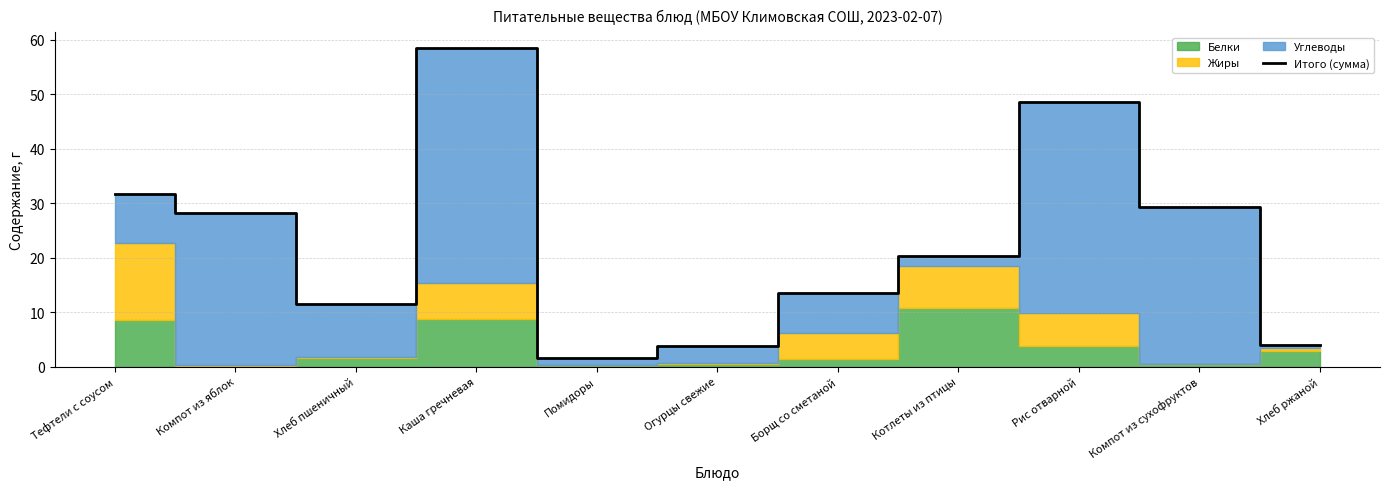

Between Тефтели с соусом and Хлеб ржаной, which is larger?

Тефтели с соусом